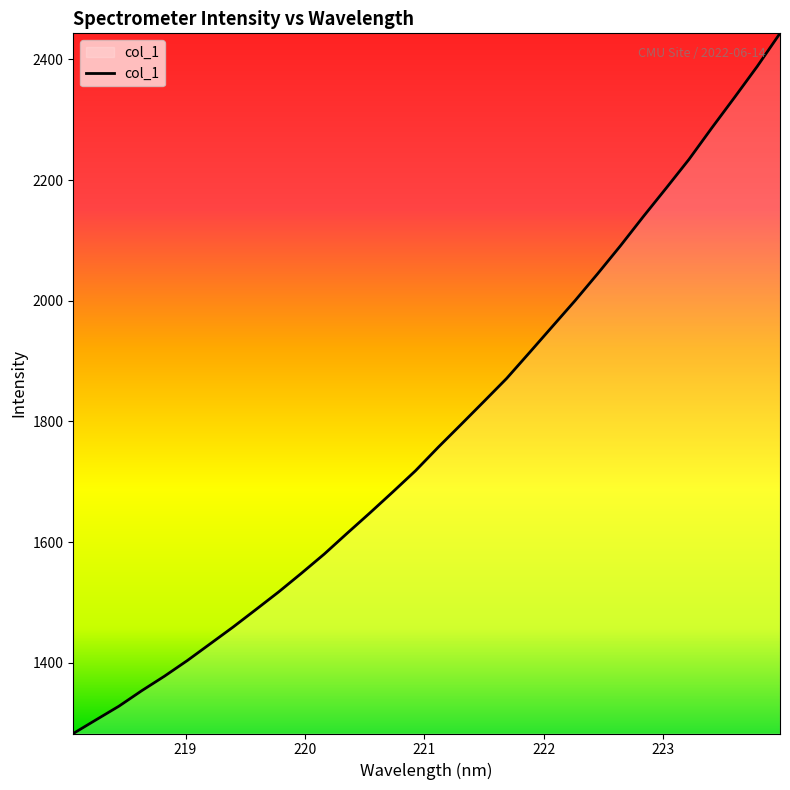

What is the minimum value shown in the chart?

1282.9